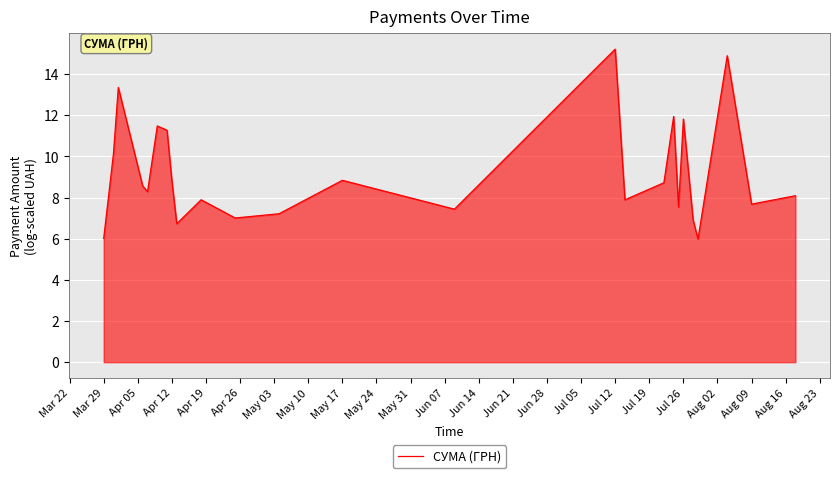

How many values are below 8?

11